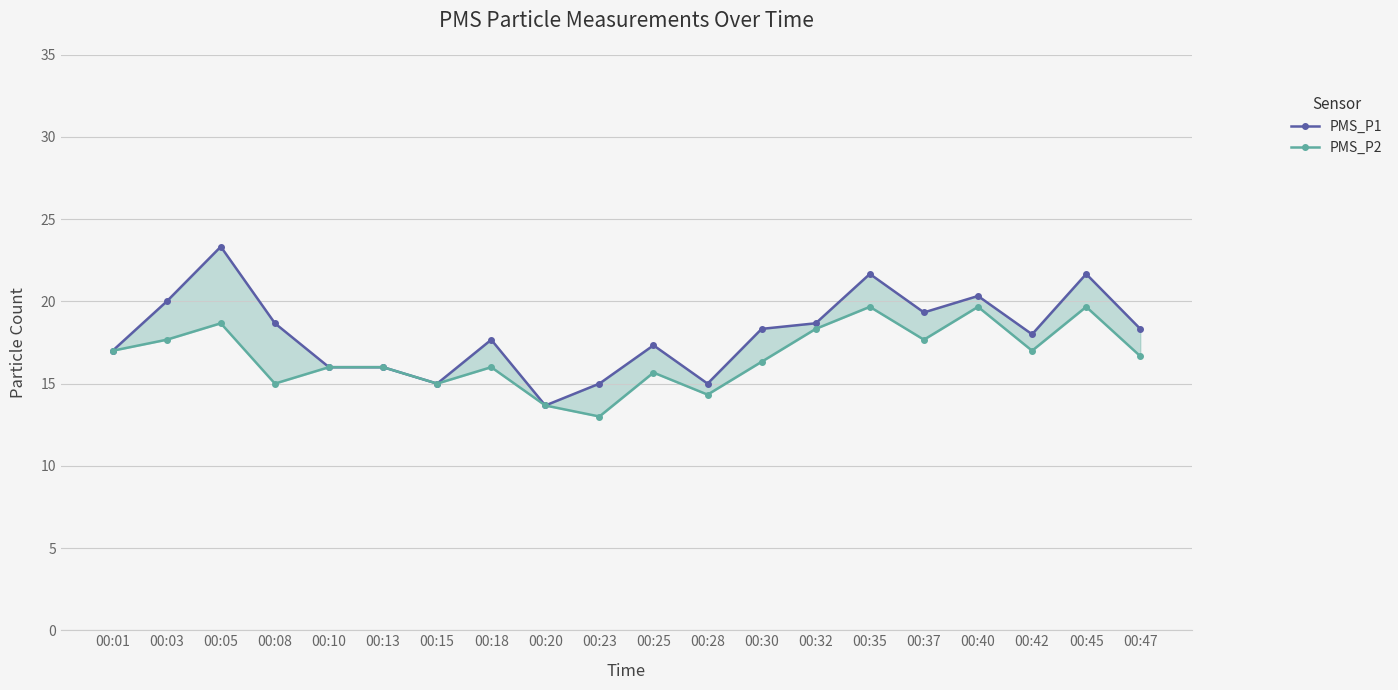

True or false: PMS_P1 and PMS_P2 cross at least once.

False